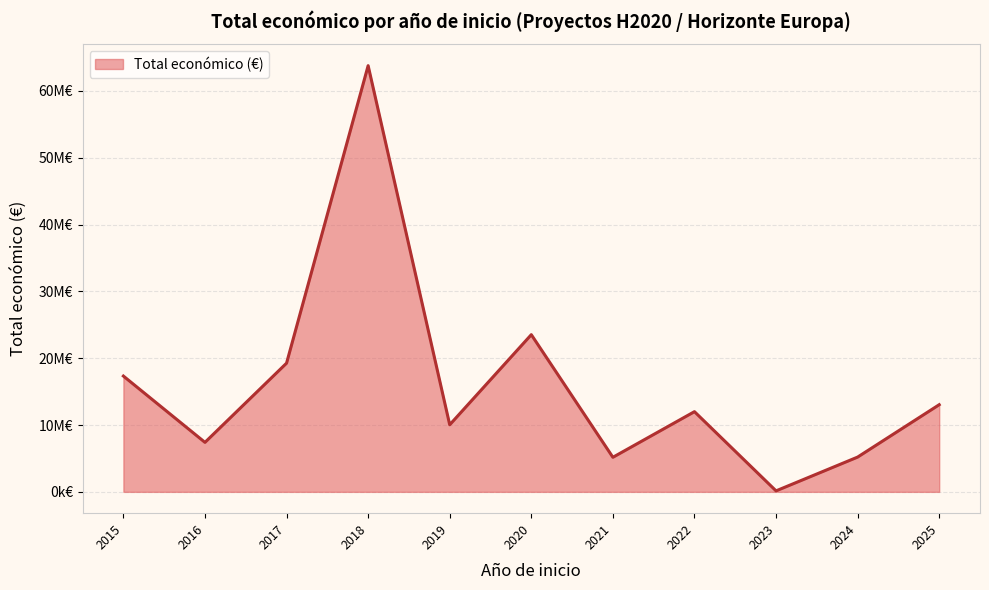

Is this an area chart (filled region under the line)?

Yes